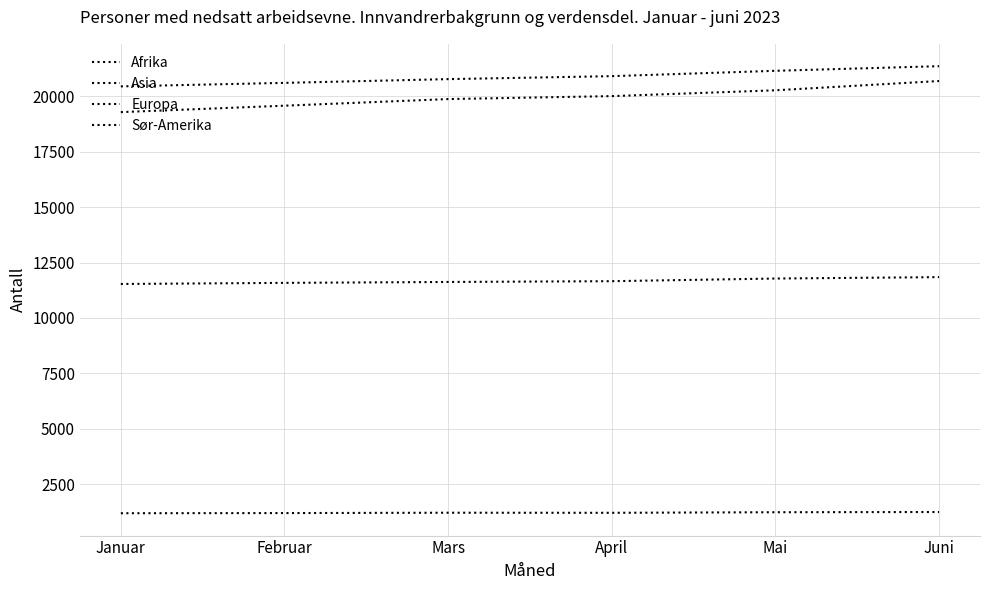

The Europa series shows 19577 at Februar. True or false?

True